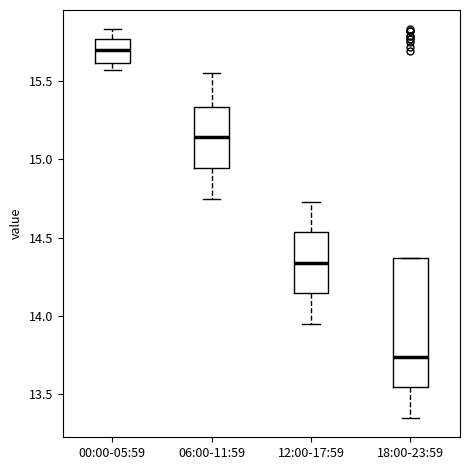

Reading left to right, read every box against the y-axis: the position of its median line, the range the box covers, and the ends of its whiskers. The values are not printed on the chart, so give them approximately, as read against the axis.

00:00-05:59: median 15.70, box 15.60 to 15.75, whiskers 15.55 to 15.85
06:00-11:59: median 15.15, box 14.95 to 15.35, whiskers 14.75 to 15.55
12:00-17:59: median 14.35, box 14.15 to 14.55, whiskers 13.95 to 14.75
18:00-23:59: median 13.75, box 13.55 to 14.35, whiskers 13.35 to 14.35